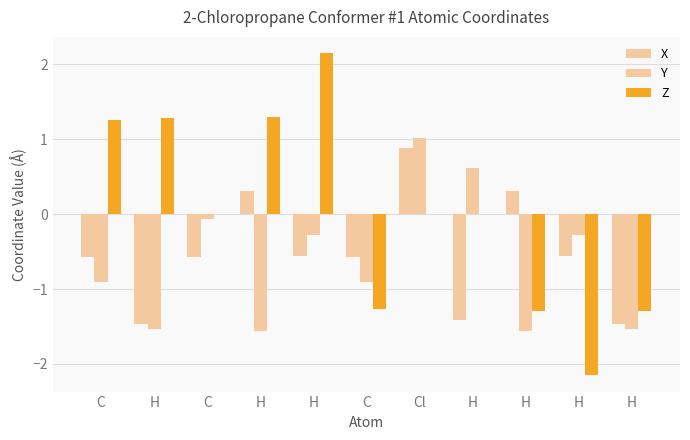

How many categories are shown in the chart?

11